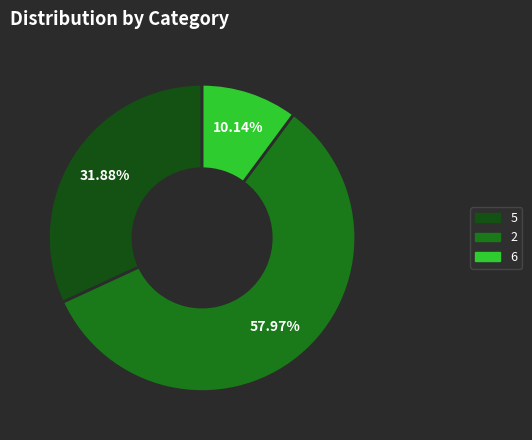

How many slices are in this pie chart?

3